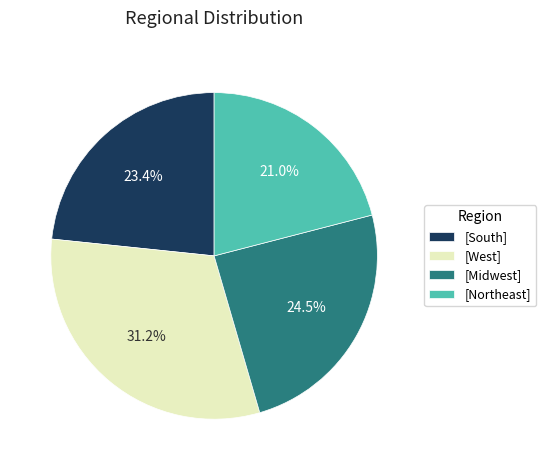

What is the ratio of the value at [South] to the value at [Midwest]?

1.0